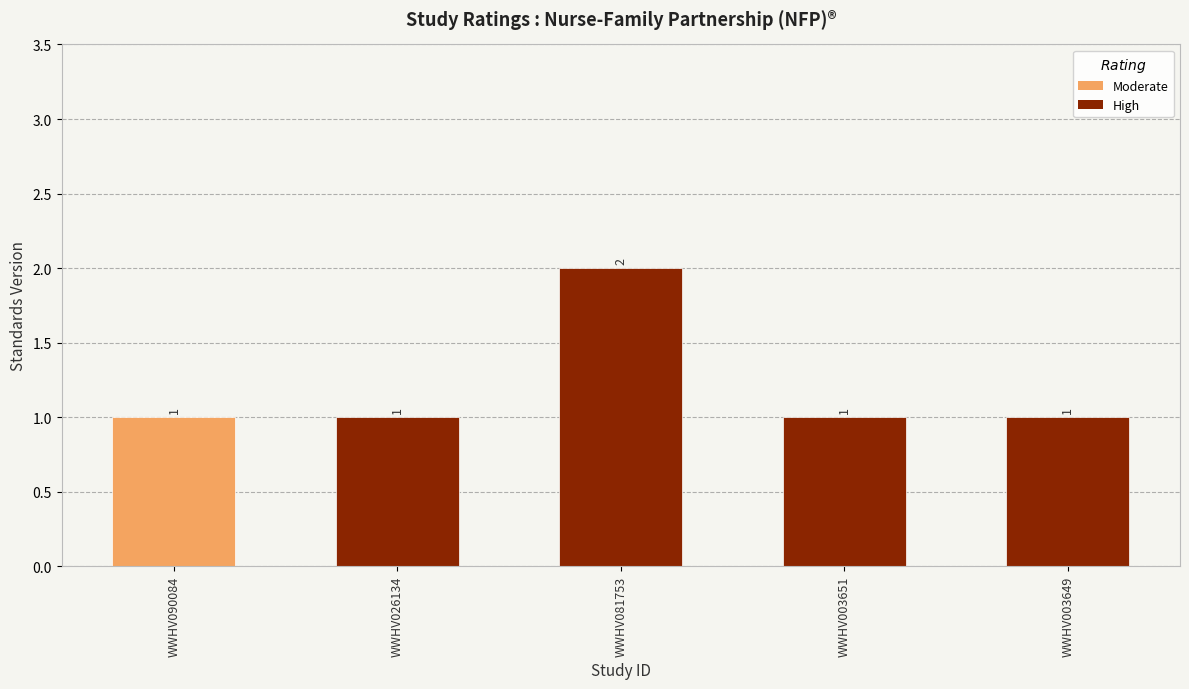

Reading left to right, what are all the values shown in this chart?

1	1	2	1	1